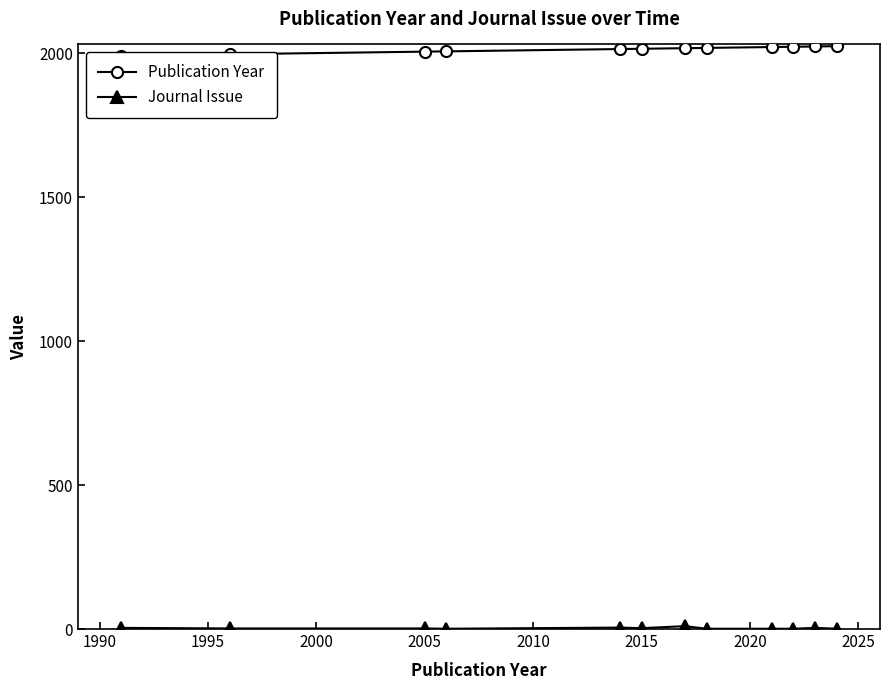

How many lines are shown in the chart?

2